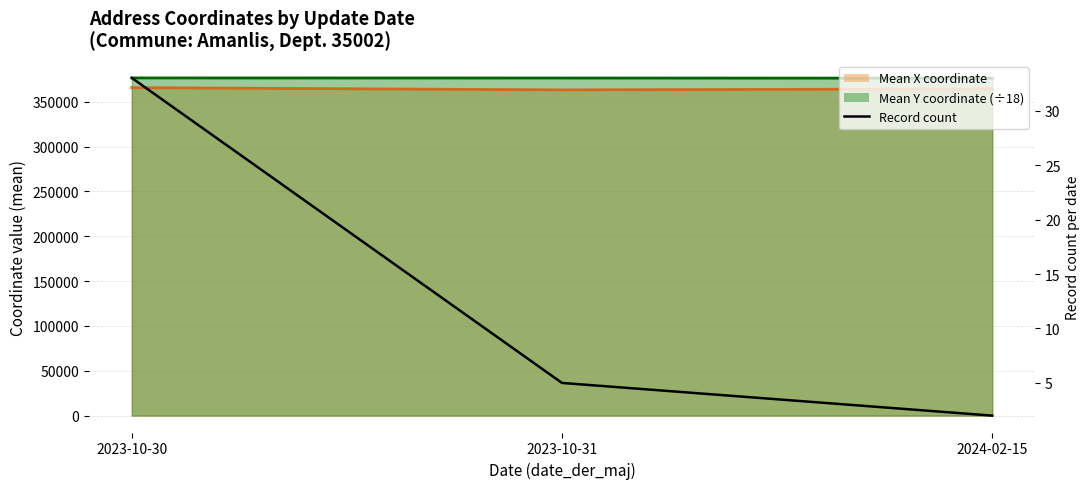

The Mean X coordinate line series shows 364305.8 at 2024-02-15. True or false?

True